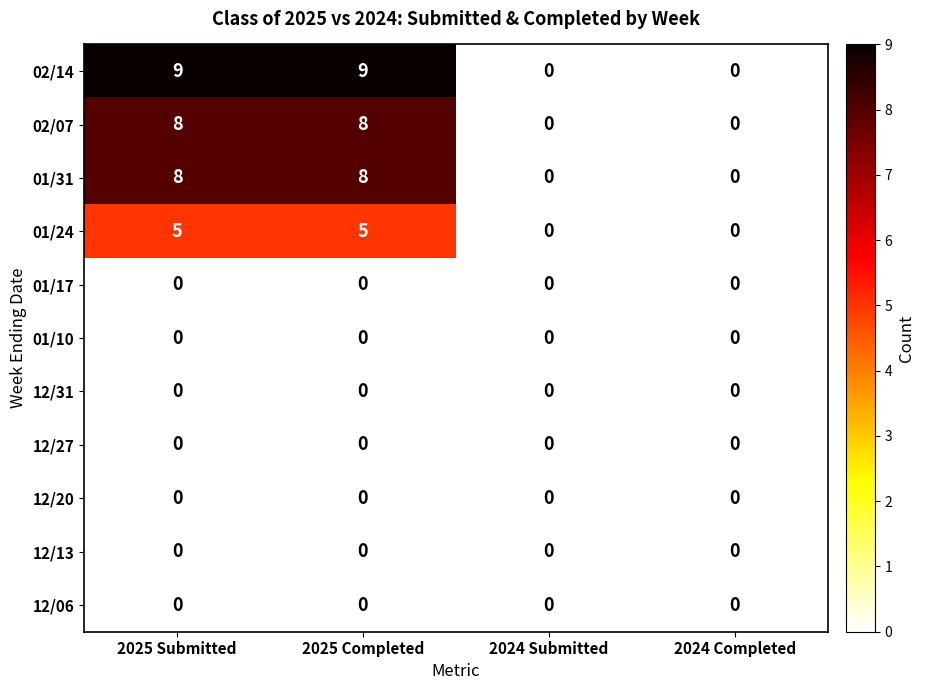

What is the difference between the maximum and second lowest values in the 02/14 series?

9